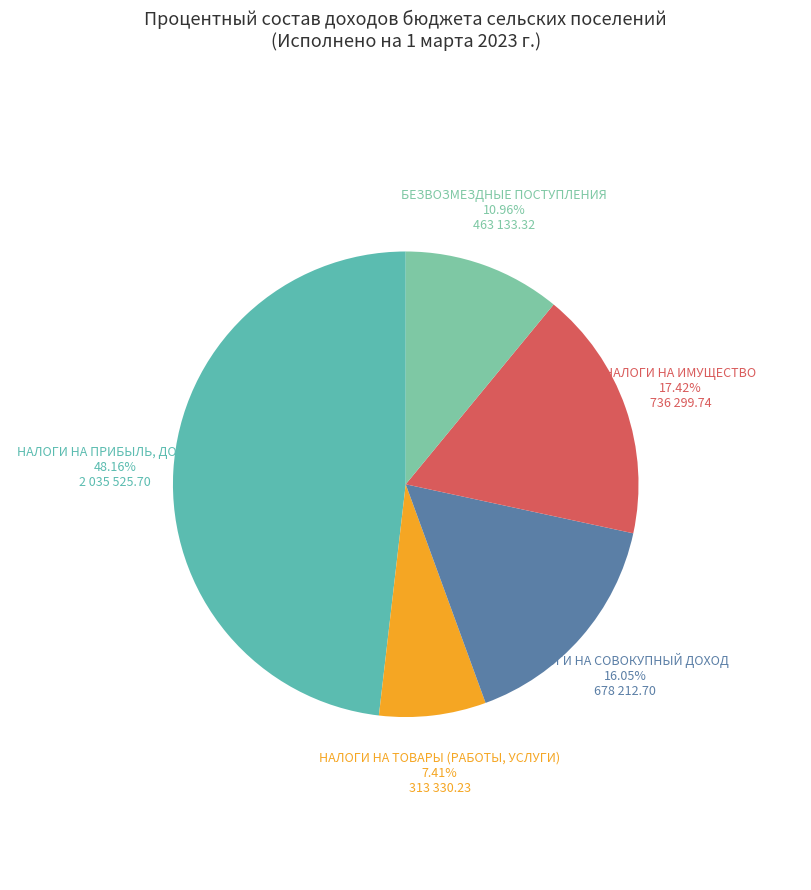

Is there a majority slice in this chart?

No